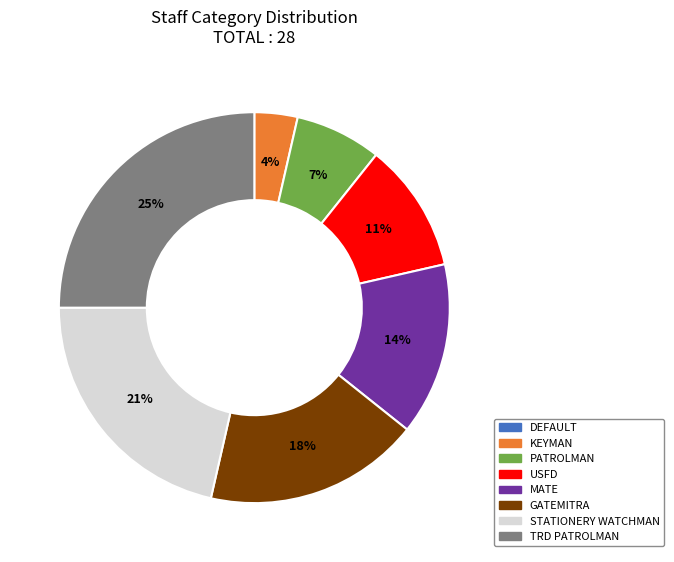

Does USFD account for over 50% of the chart?

No